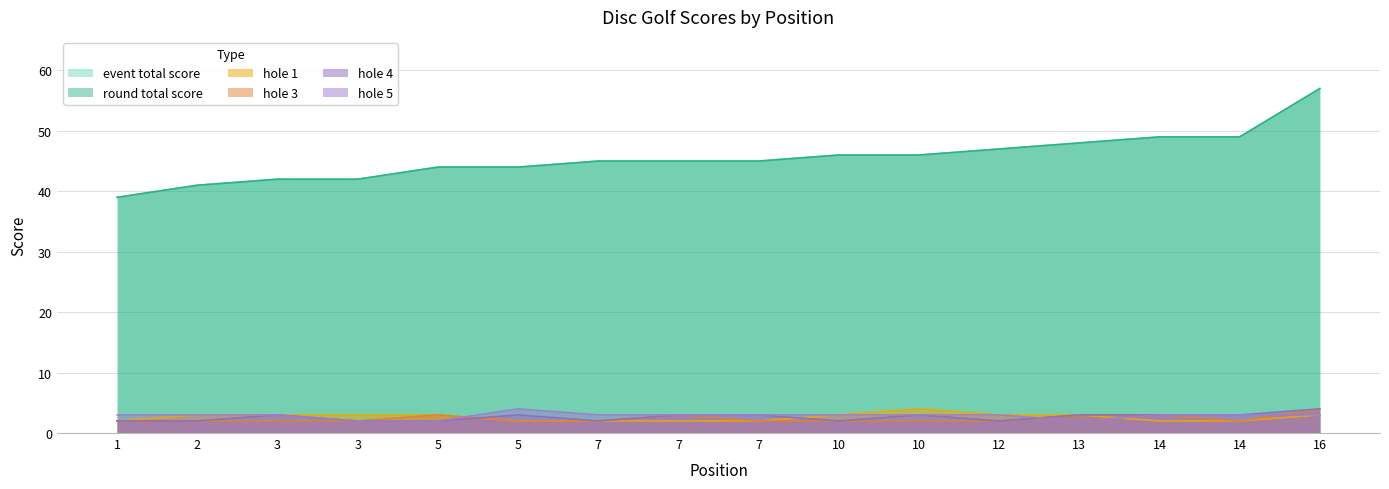

The value of hole_4 at 14 is 4. True or false?

False